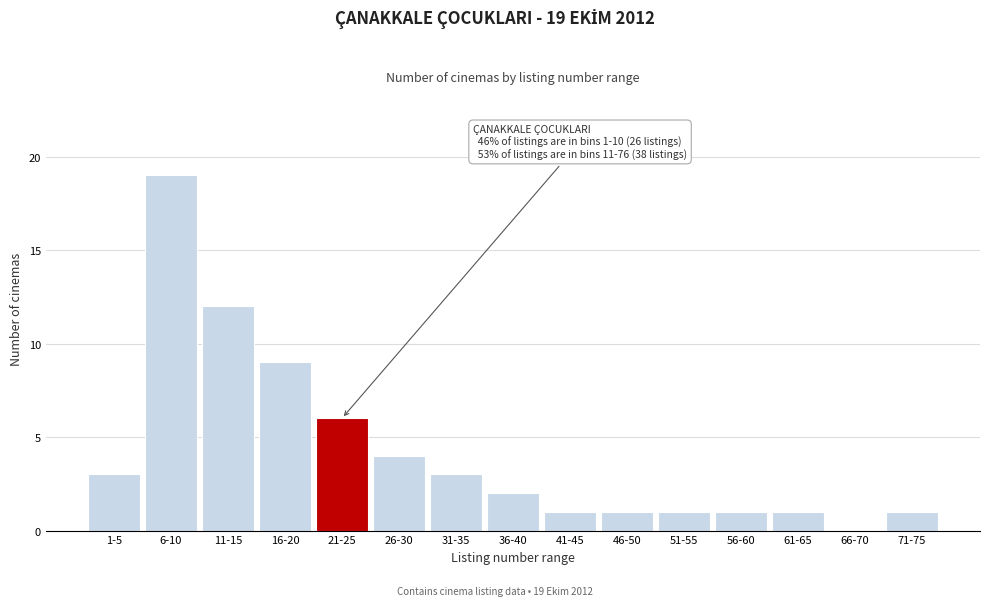

Reading left to right, what are all the values shown in this chart?

1-5=3	6-10=19	11-15=12	16-20=9	21-25=6	26-30=4	31-35=3	36-40=2	41-45=1	46-50=1	51-55=1	56-60=1	61-65=1	66-70=0	71-75=1